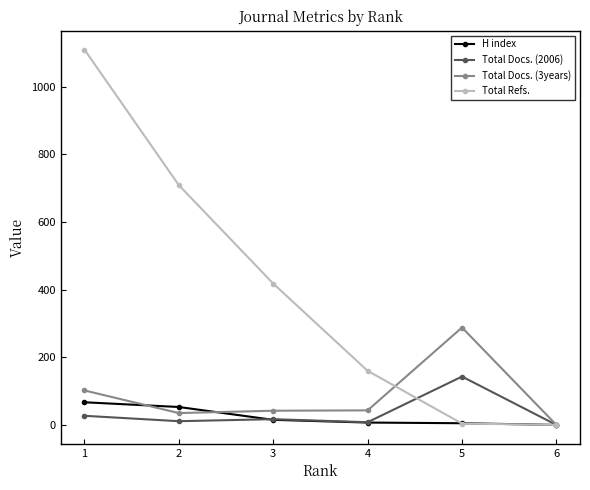

At which label does Total Docs. (2006) first exceed 17?

1